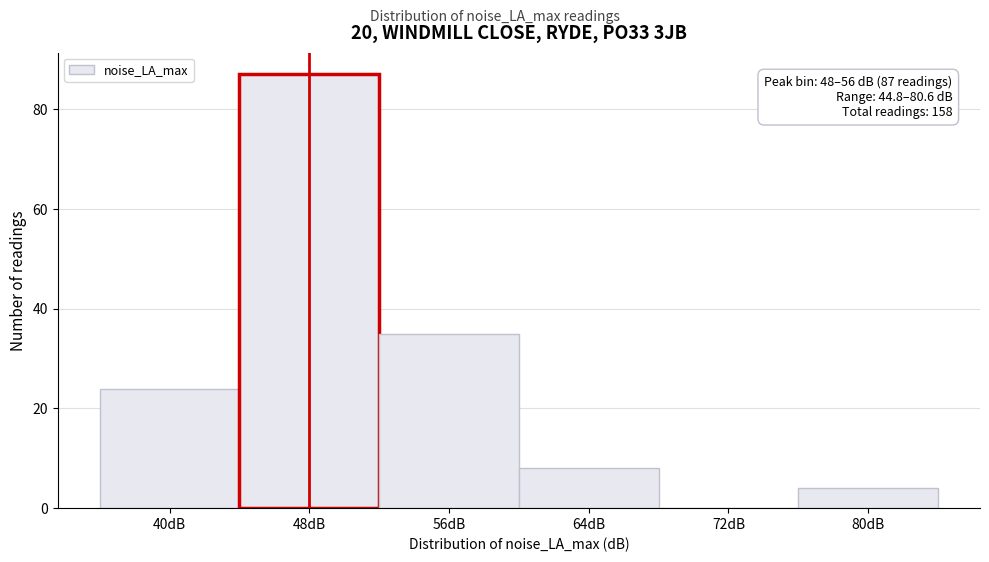

Reading right to left, extract all data points from this chart.

80dB=4	72dB=0	64dB=8	56dB=35	48dB=87	40dB=24